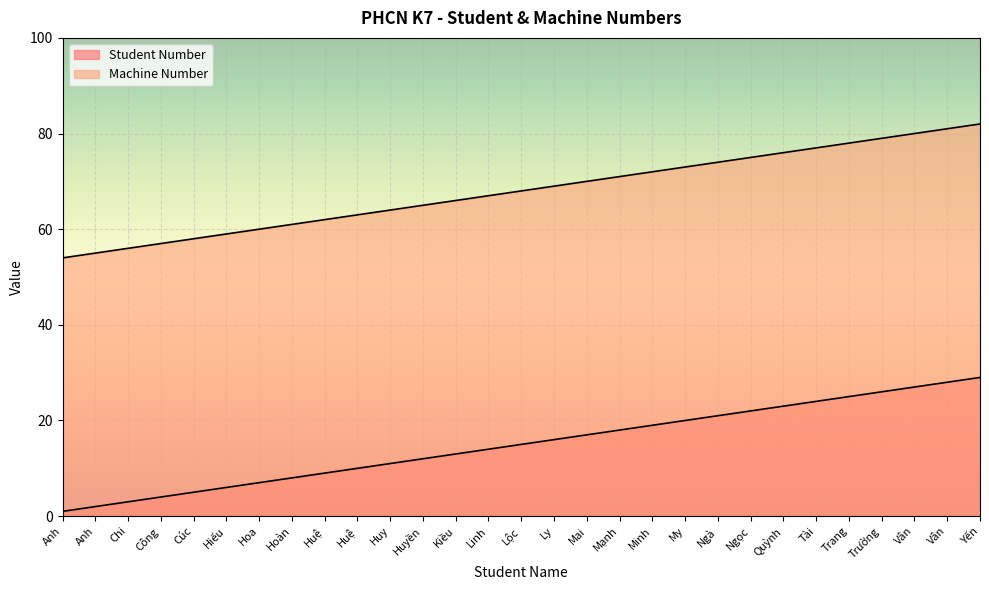

True or false: Machine Number has more than 0 points higher than both neighbors.

False